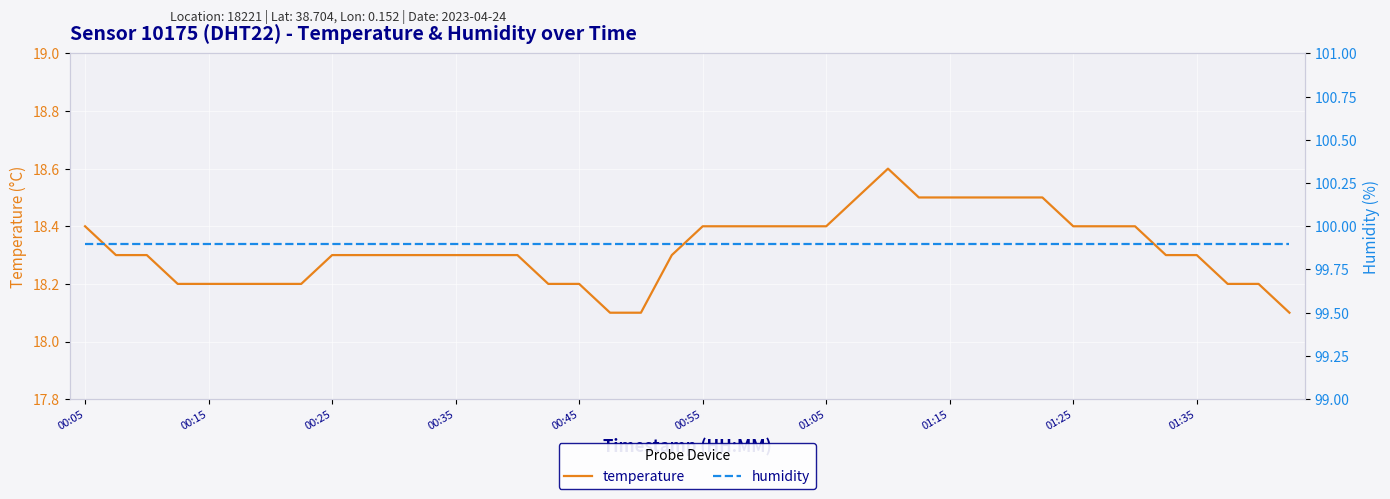

True or false: humidity and temperature cross at least once.

False